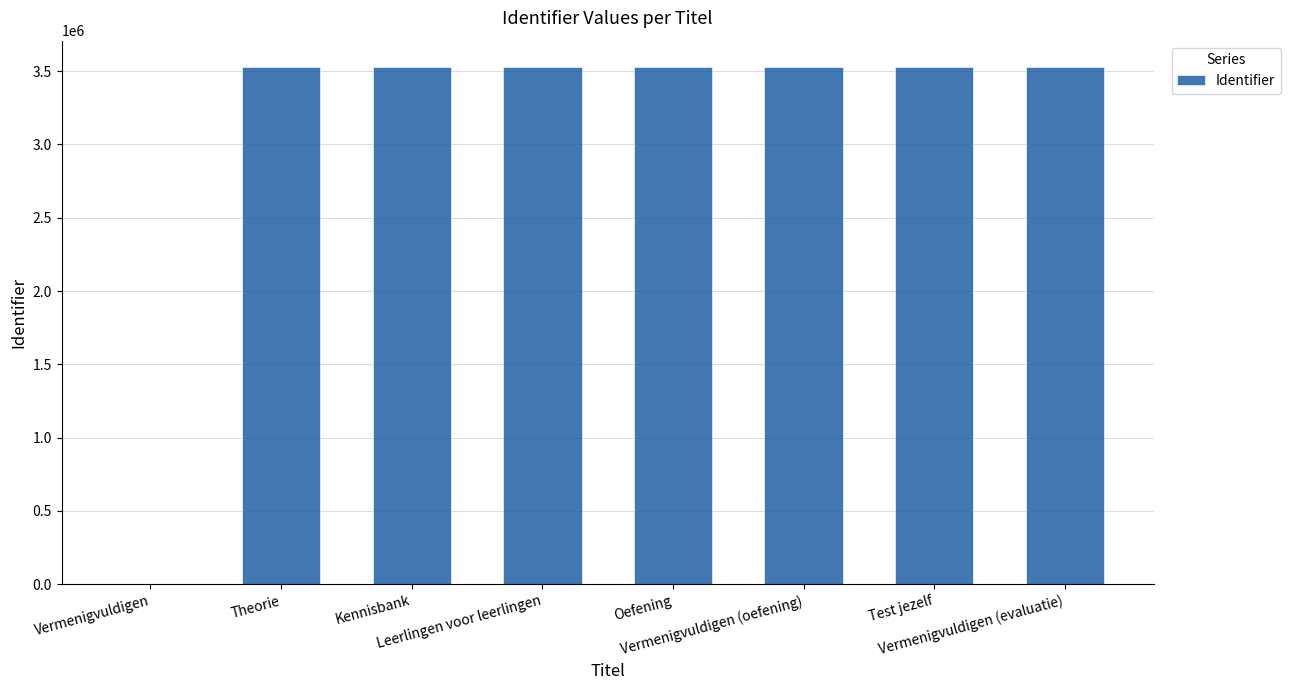

What is the greatest value displayed?

3531527